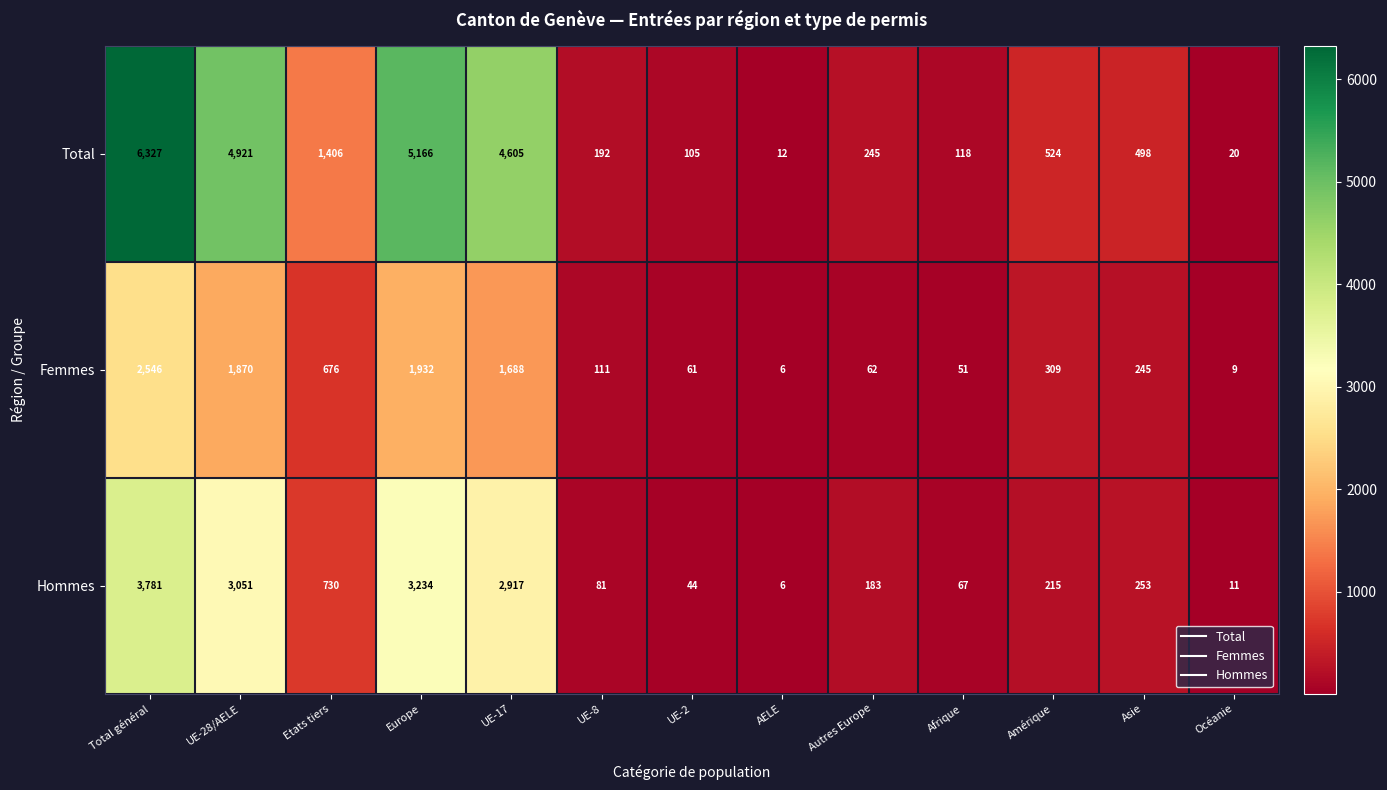

What is the sum of the Hommes values at Autres Europe and UE-2?

227